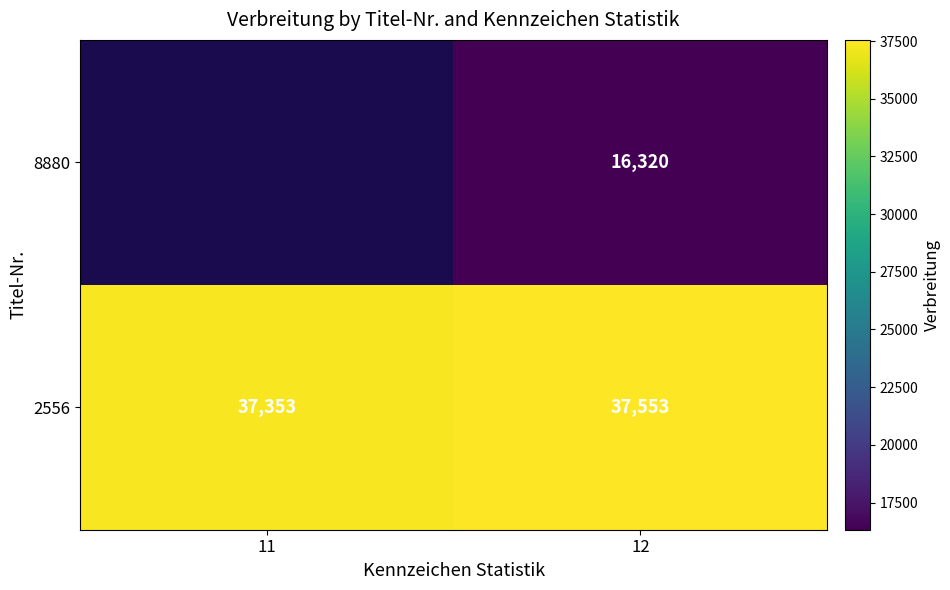

How many categories are shown in the chart?

2